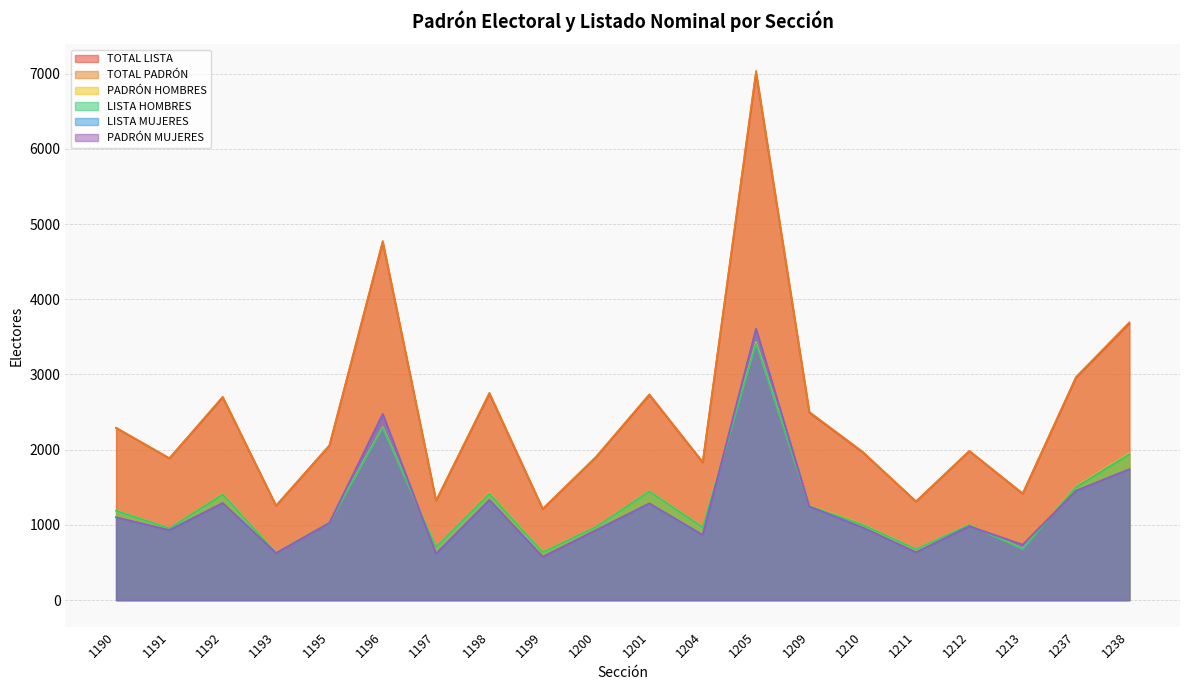

At how many categories does at least one series exceed 2233?

9